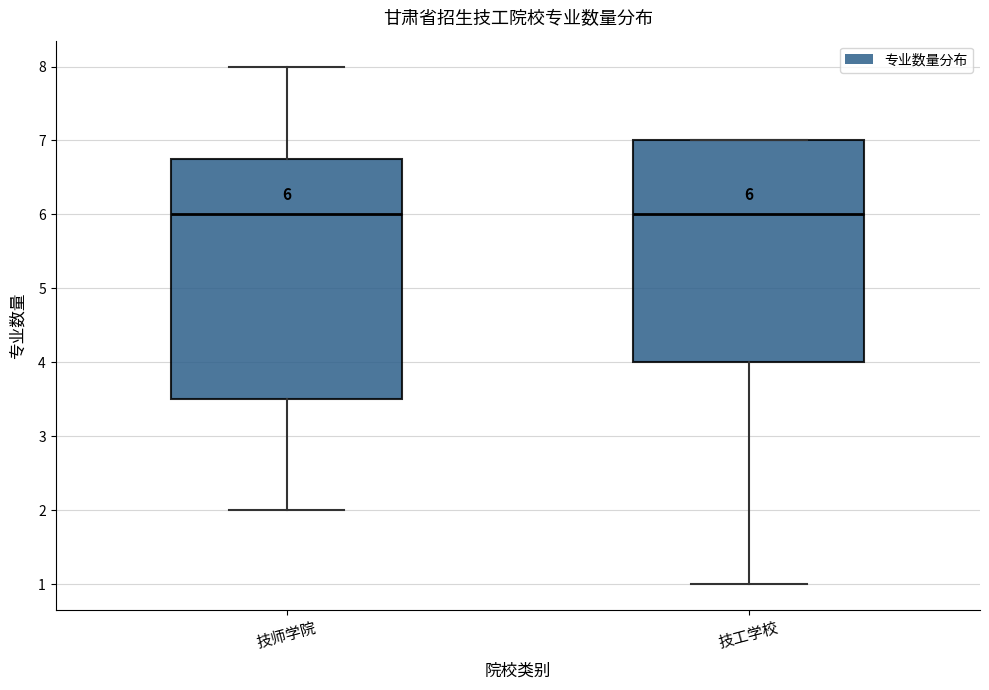

Which box is the tallest, from its lower edge to its upper edge?

技师学院